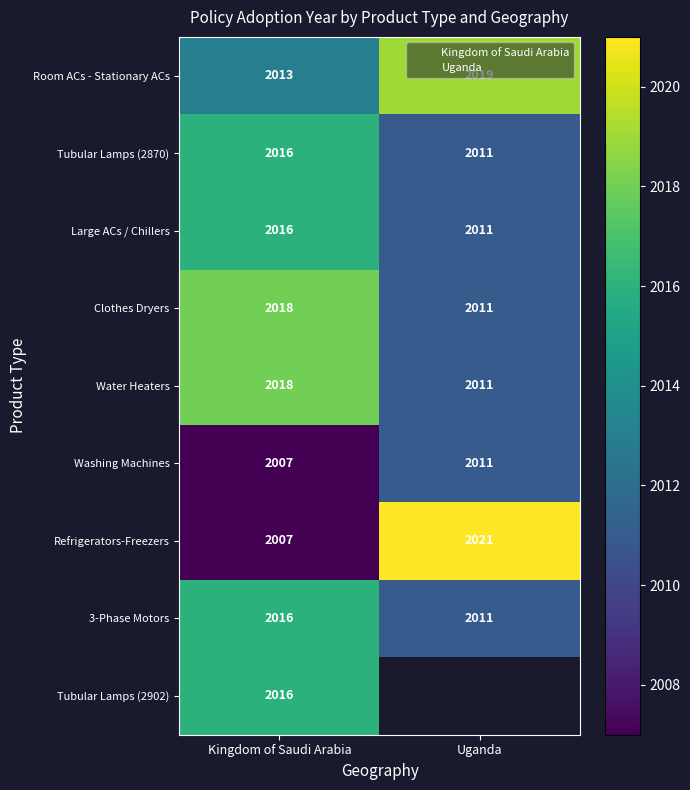

What is the spread (max minus min) of values at 0?

6